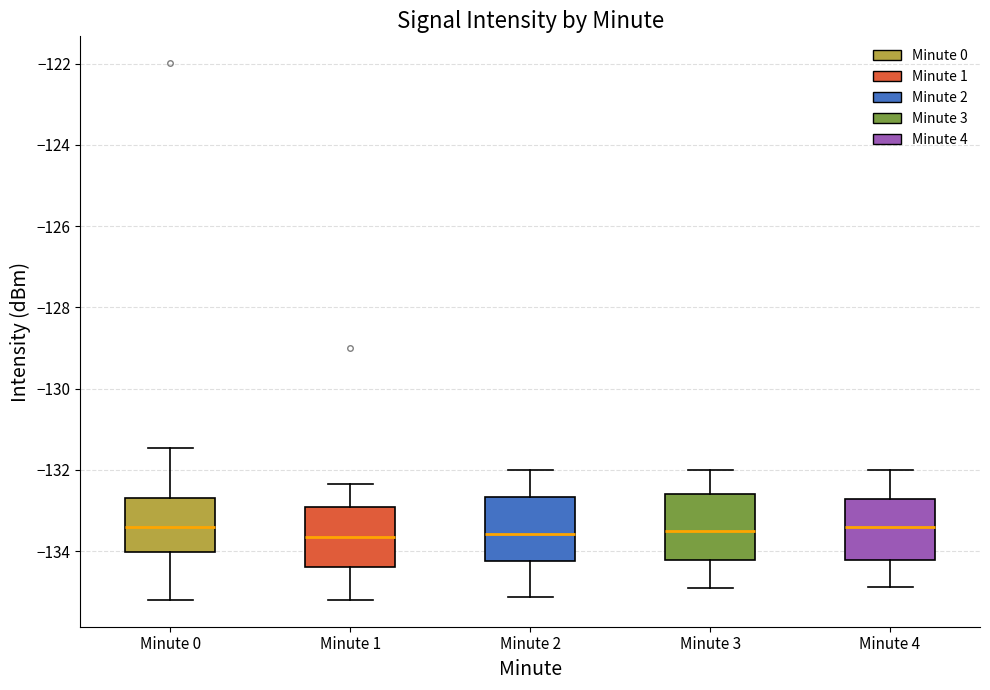

Reading left to right, transcribe this box plot: for each box, give where its median line is, the range the box spans, and where its two whiskers end, as read against the y-axis. The values are not printed on the chart, so give them approximately, as read against the axis.

Minute 0: median -133.4, box -134.0 to -132.6, whiskers -135.2 to -131.4
Minute 1: median -133.6, box -134.4 to -133.0, whiskers -135.2 to -132.4
Minute 2: median -133.6, box -134.2 to -132.6, whiskers -135.2 to -132.0
Minute 3: median -133.6, box -134.2 to -132.6, whiskers -135.0 to -132.0
Minute 4: median -133.4, box -134.2 to -132.8, whiskers -134.8 to -132.0